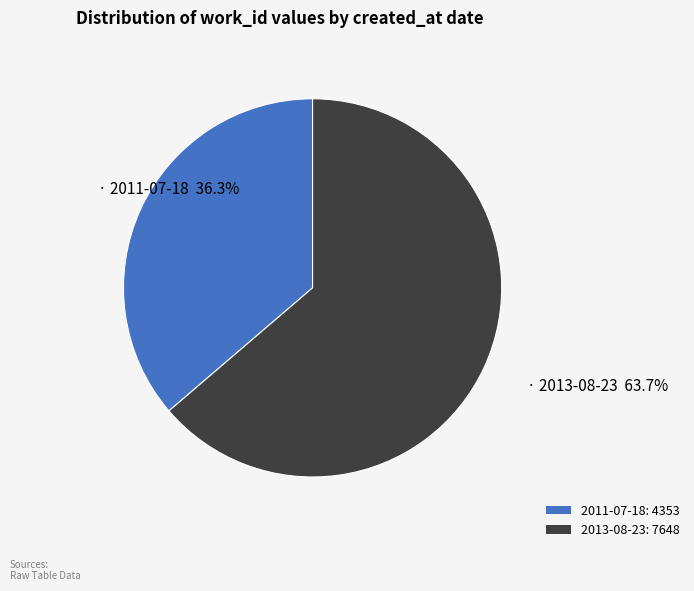

To the nearest percent, what portion does 2013-08-23 represent?

64%